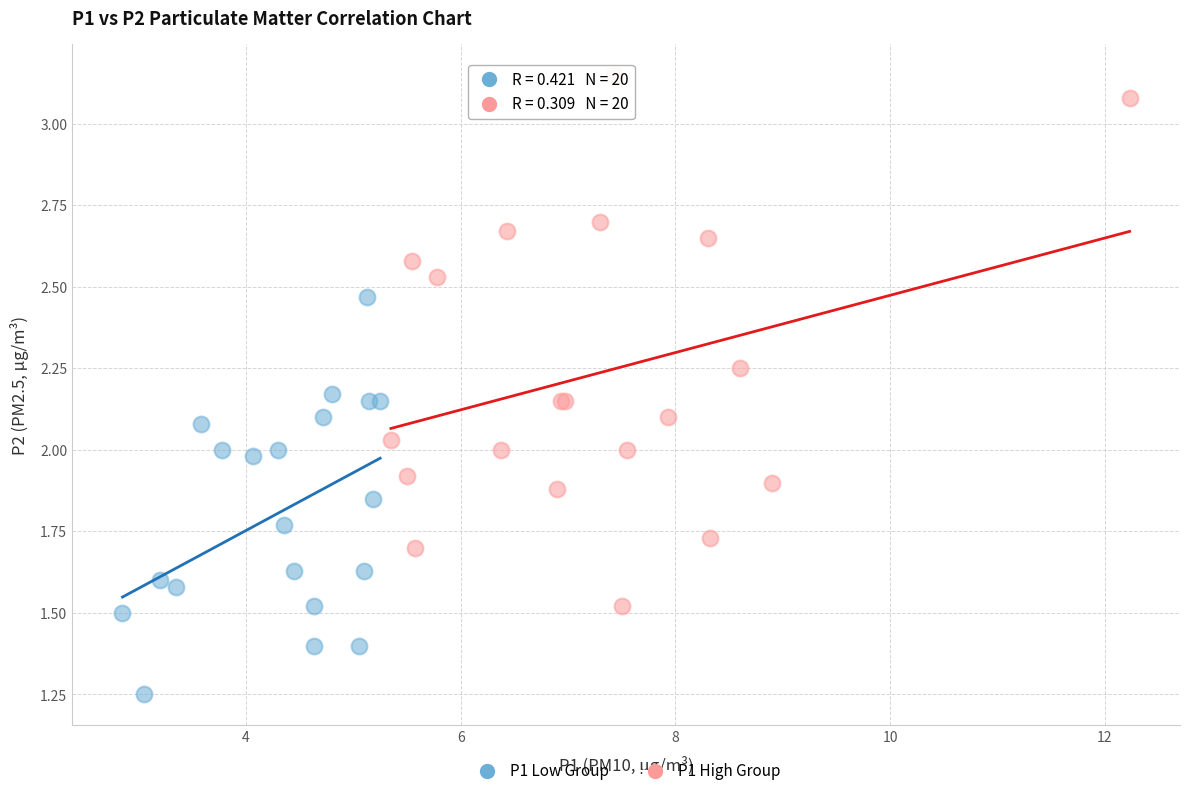

Which series has the largest Y range (max minus min)?

P1 High Group